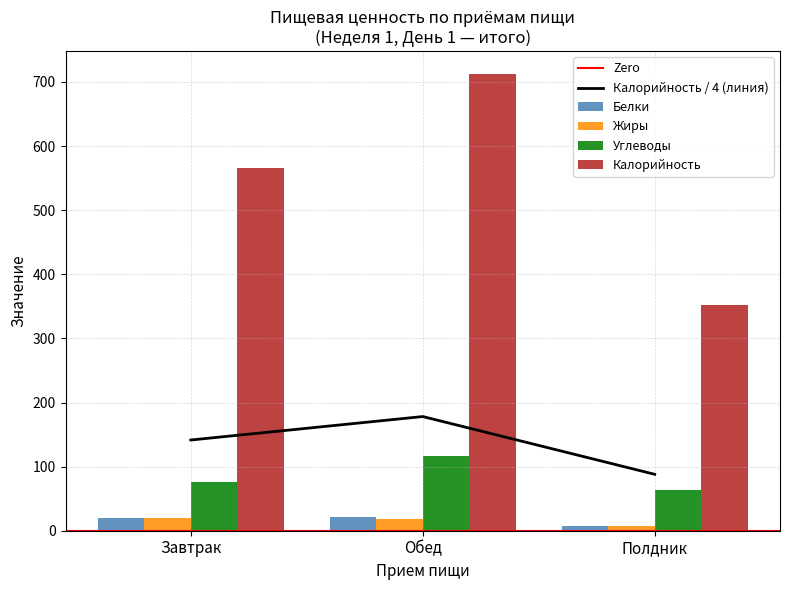

What is the maximum value shown in the chart?

178.1